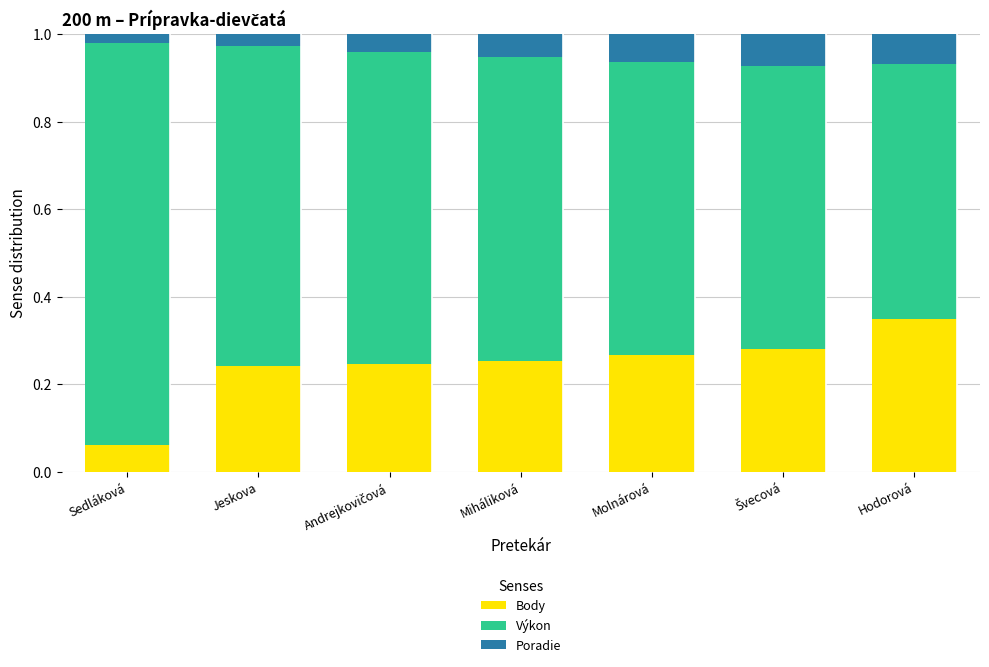

At which label does Body reach its minimum?

Sedláková